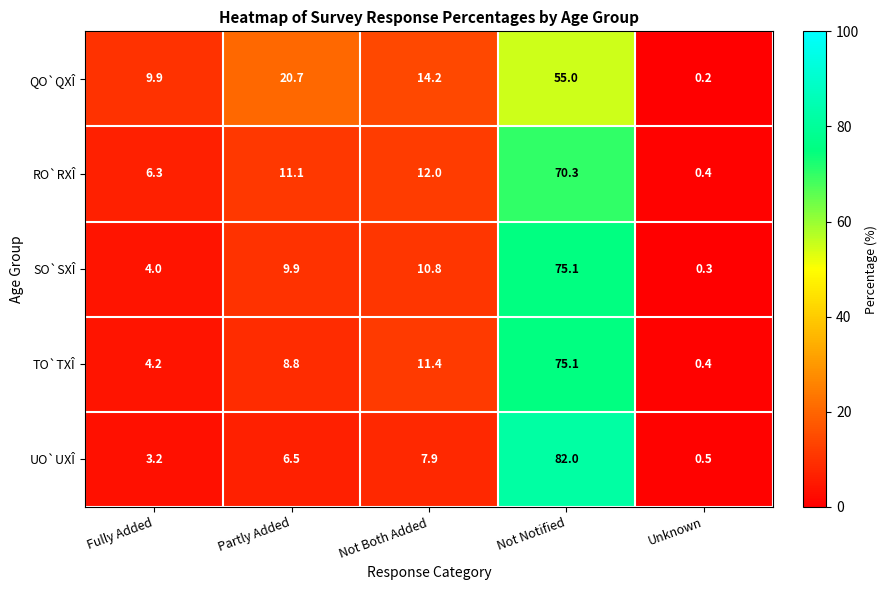

What is the greatest value displayed?

82.0